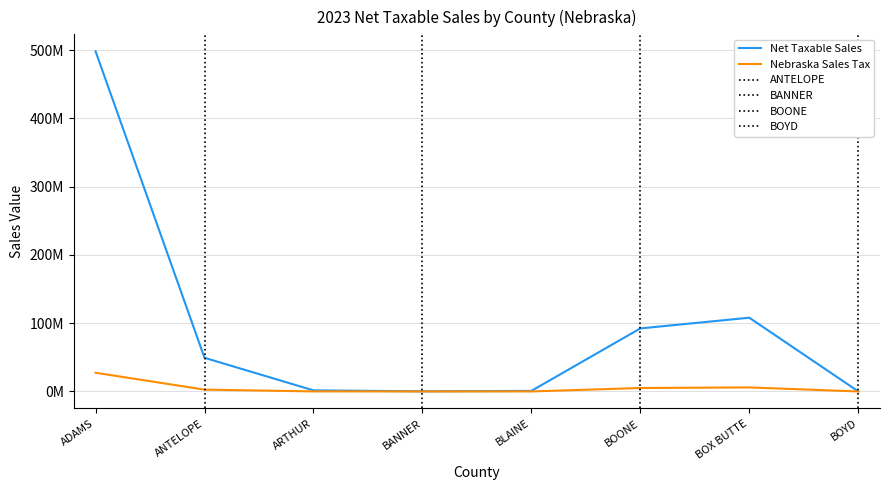

Reading left to right, list all the values displayed in this chart.

Net Taxable Sales: 498169085.0	49304899.0	1612081.0	246404.0	849286.0	92348503.0	108054691.0	208544.0
Nebraska Sales Tax: 27412600.0	2718673.3	88664.7	13552.3	46713.6	5079806.0	5963911.2	14430.0